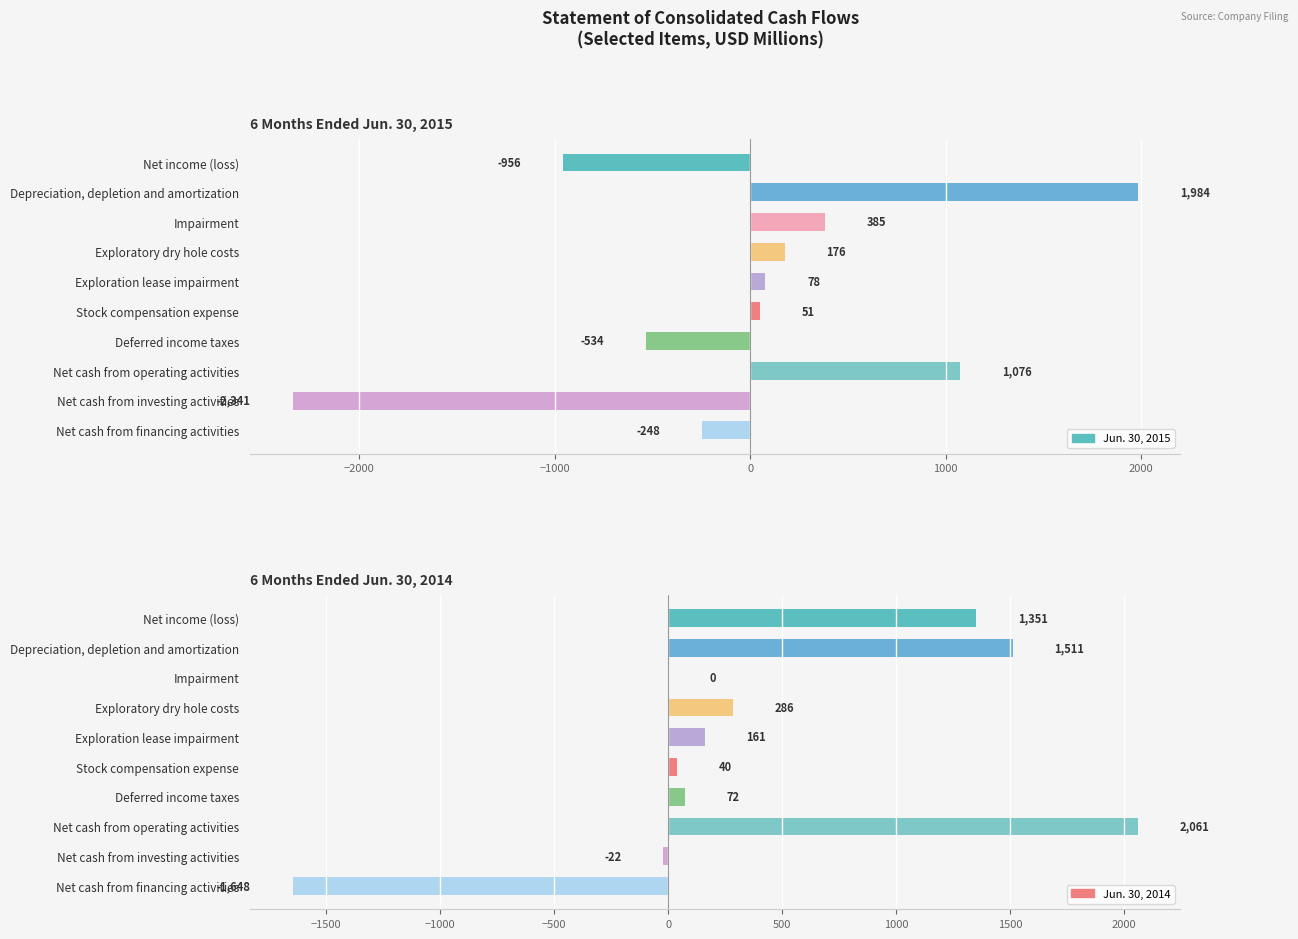

Rank the series at Net cash from operating activities from highest to lowest value.

Jun. 30, 2014, Jun. 30, 2015